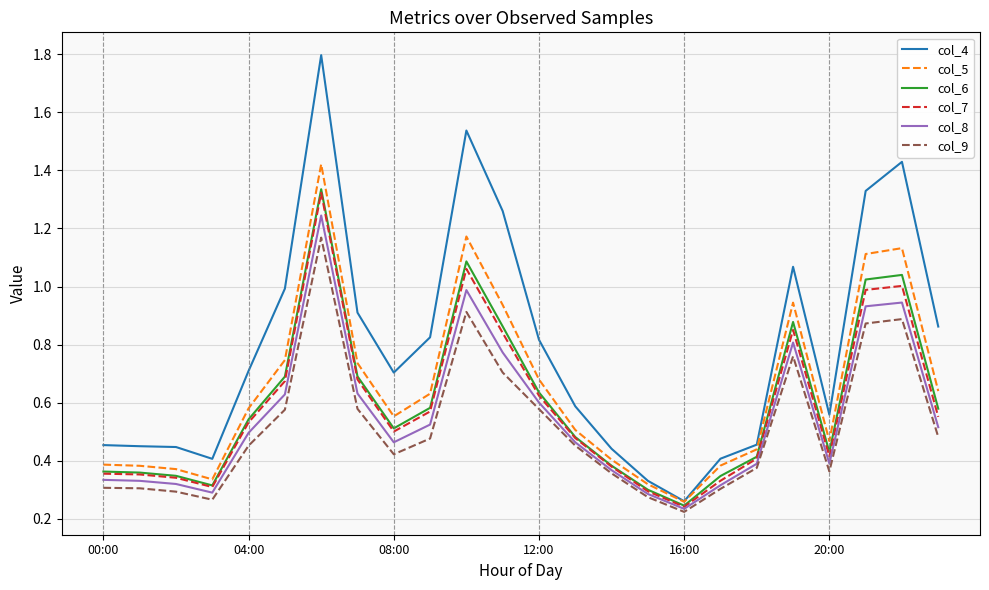

True or false: col_5 and col_9 intersect in this chart.

False